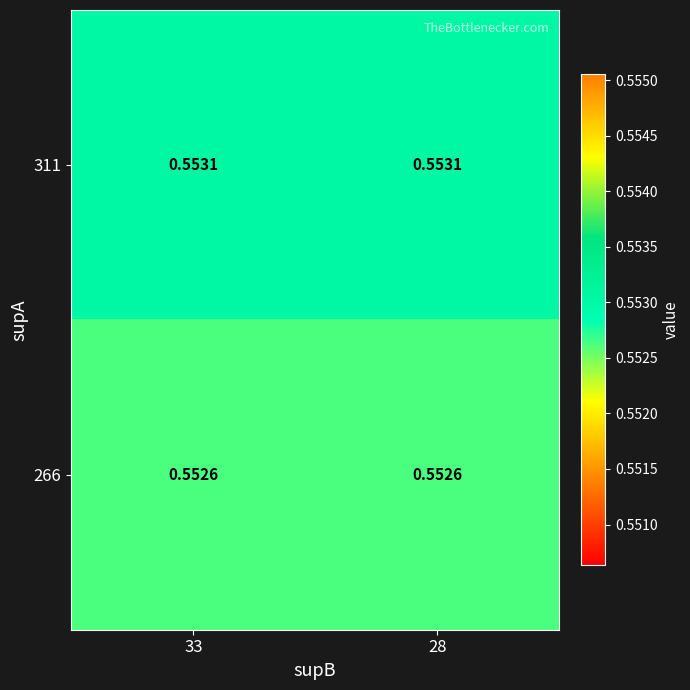

Rank the series at 33 from lowest to highest value.

266, 311